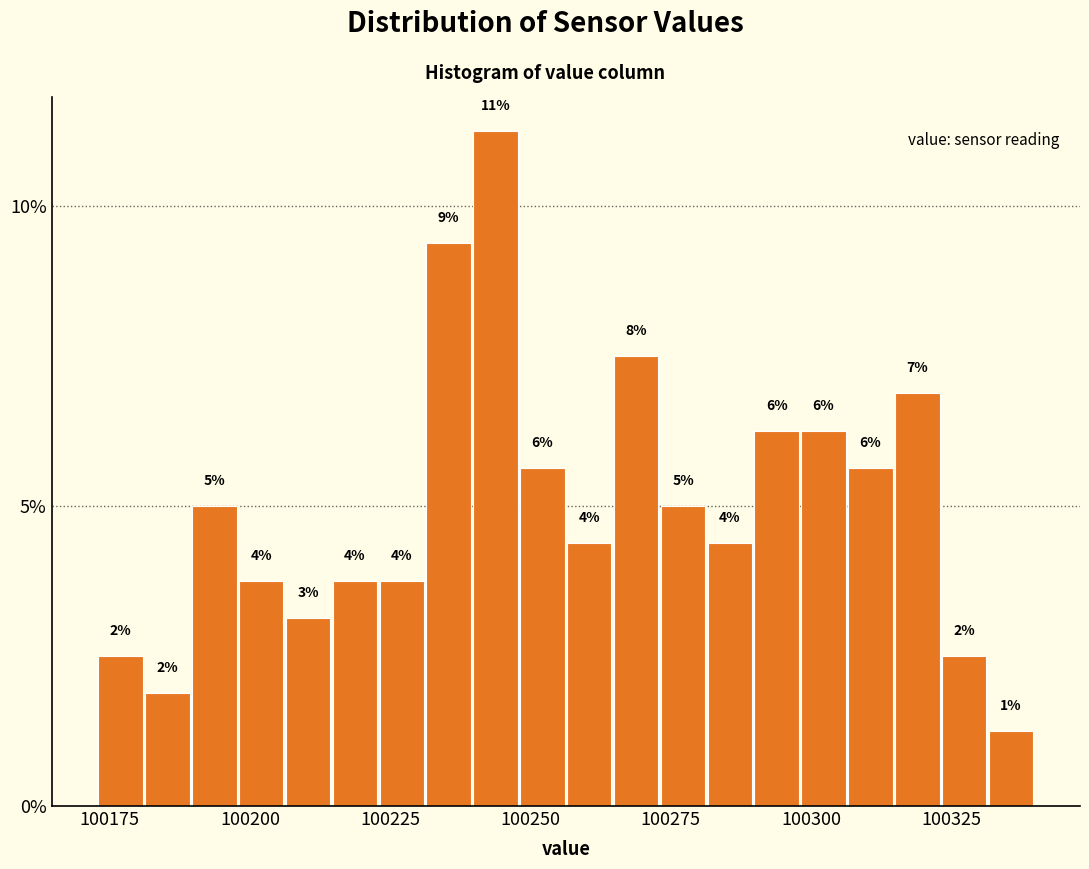

Around what value on the x-axis is the tallest bar? Give the approximate position of its centre, as read against the axis.

100245